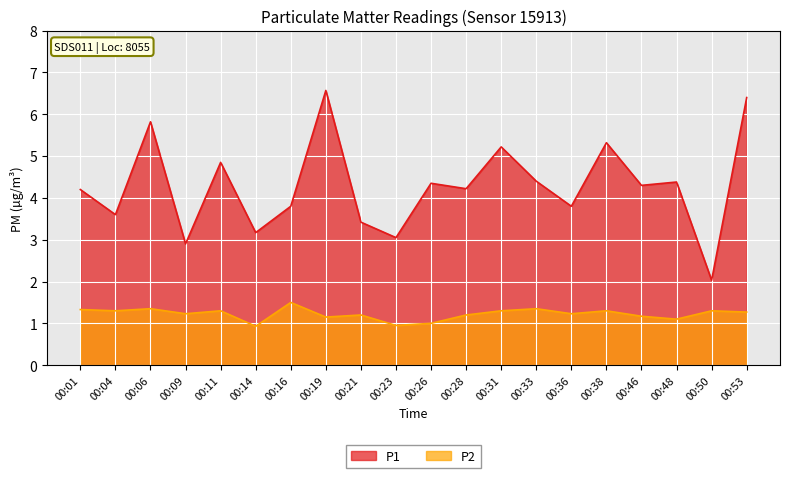

What is the value of the P2 point at the 1st from the left?

1.3